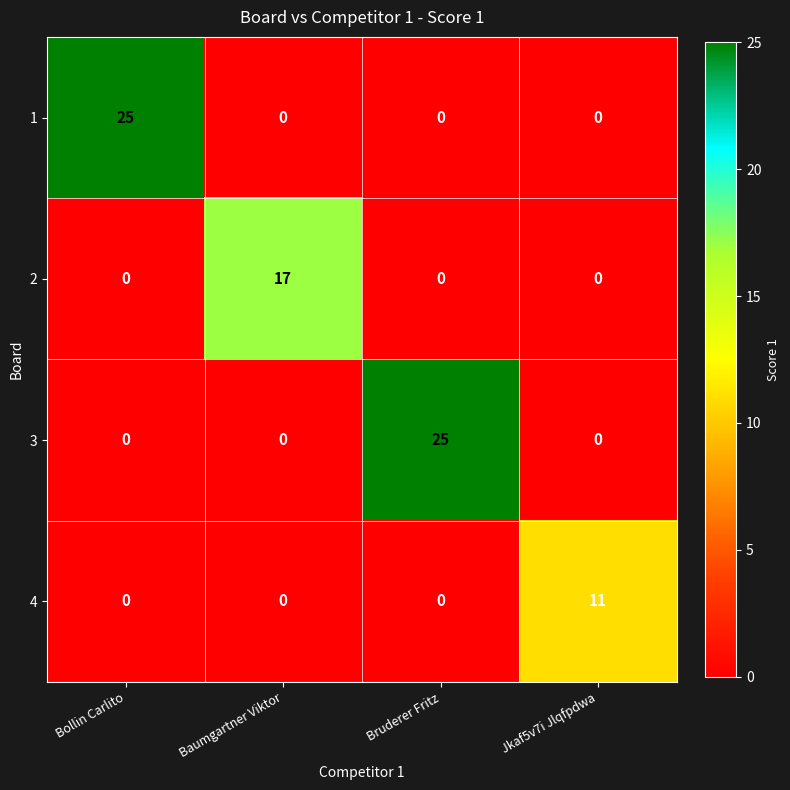

Reading left to right, list all the values displayed in this chart.

1: Bollin Carlito=25	Baumgartner Viktor=0	Bruderer Fritz=0	Jkaf5v7i Jlqfpdwa=0
2: Bollin Carlito=0	Baumgartner Viktor=17	Bruderer Fritz=0	Jkaf5v7i Jlqfpdwa=0
3: Bollin Carlito=0	Baumgartner Viktor=0	Bruderer Fritz=25	Jkaf5v7i Jlqfpdwa=0
4: Bollin Carlito=0	Baumgartner Viktor=0	Bruderer Fritz=0	Jkaf5v7i Jlqfpdwa=11